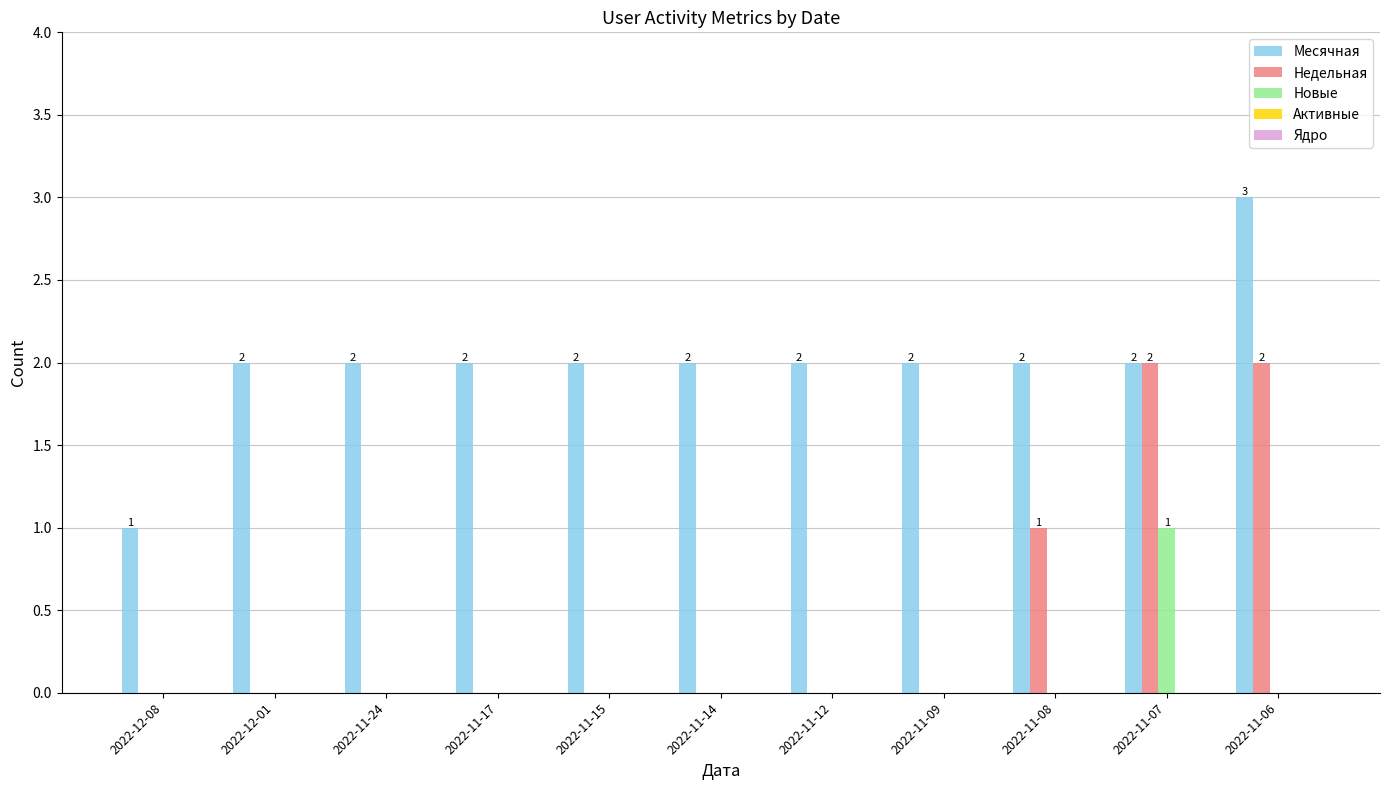

Are the bars grouped side by side (vs. stacked)?

Yes